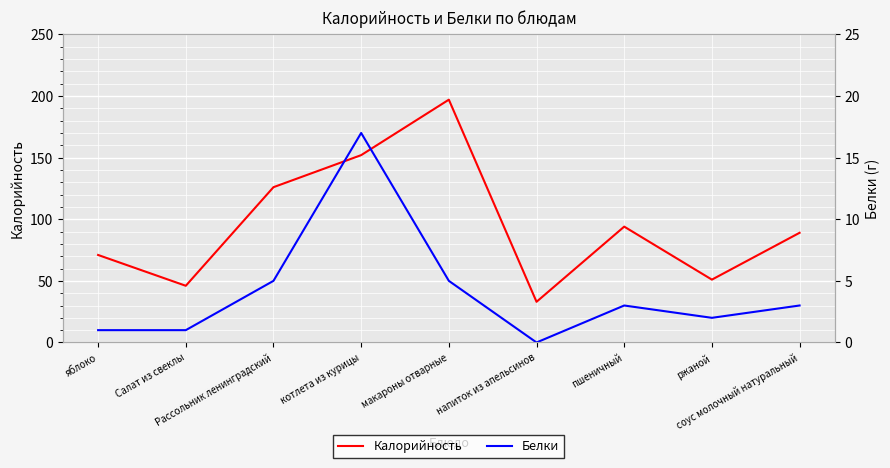

What position from the right is ржаной?

2